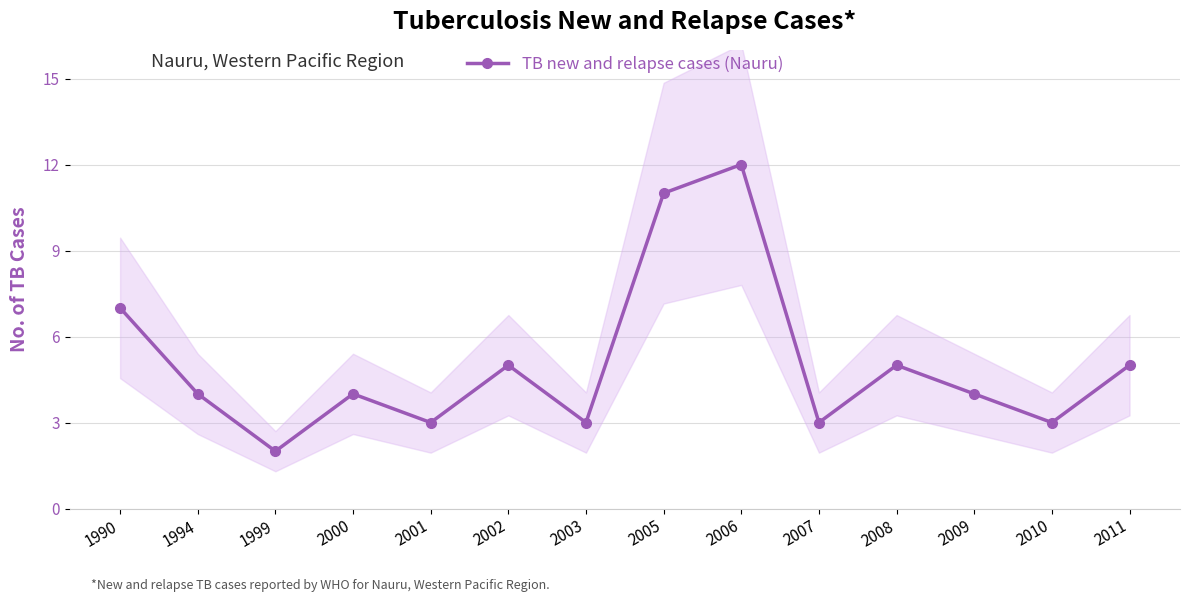

Does the chart have visible grid lines?

Yes